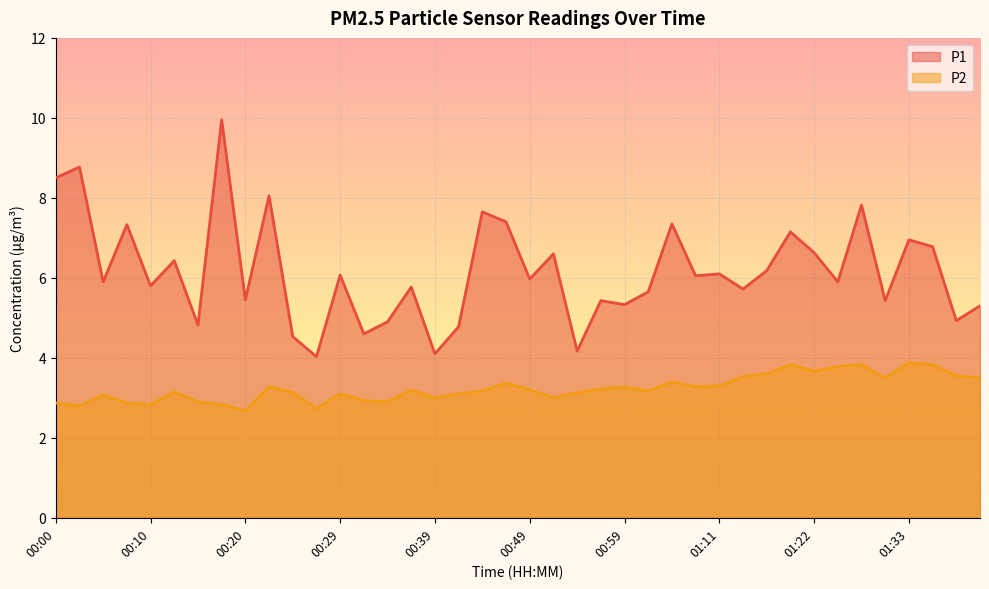

Where is the first local minimum for P2?

00:02